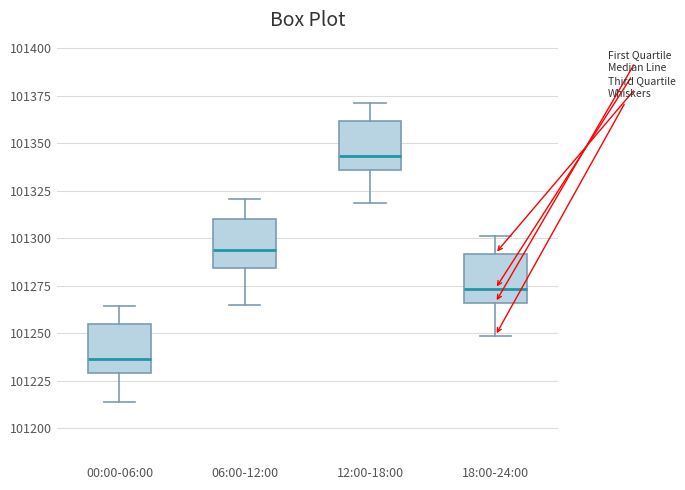

Reading left to right, read every box against the y-axis: the position of its median line, the range the box covers, and the ends of its whiskers. The values are not printed on the chart, so give them approximately, as read against the axis.

00:00-06:00: median 101235, box 101230 to 101255, whiskers 101215 to 101265
06:00-12:00: median 101295, box 101285 to 101310, whiskers 101265 to 101320
12:00-18:00: median 101345, box 101335 to 101360, whiskers 101320 to 101370
18:00-24:00: median 101275, box 101265 to 101290, whiskers 101250 to 101300